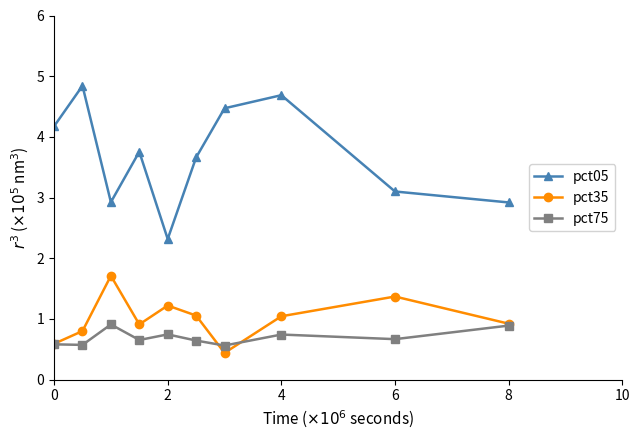

Rank the series by their maximum value, from lowest to highest.

pct75, pct35, pct05